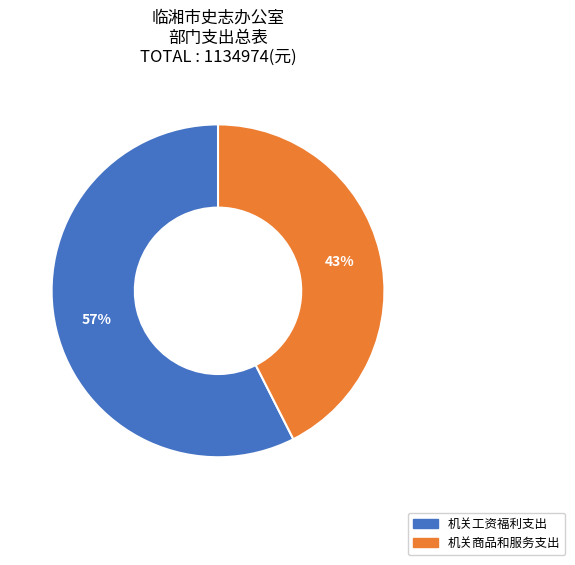

How many segments does this pie chart have?

2